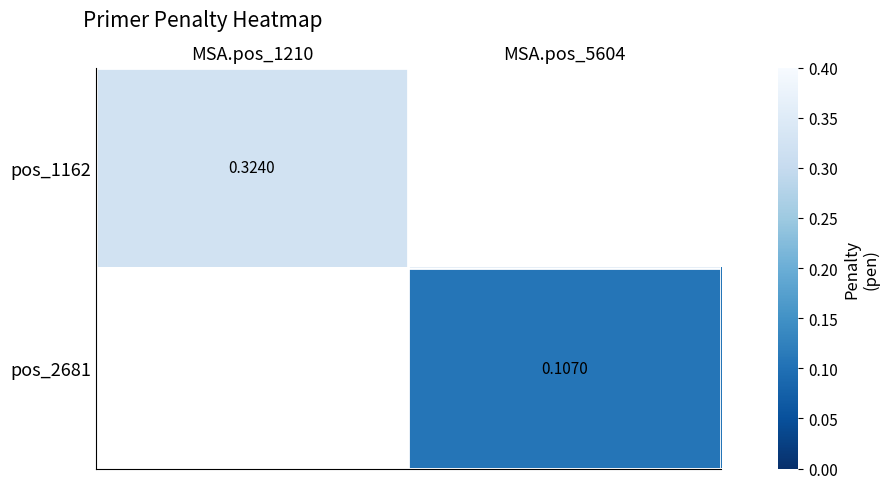

Which category has the highest value in the pos_2681 series?

MSA.pos_1210